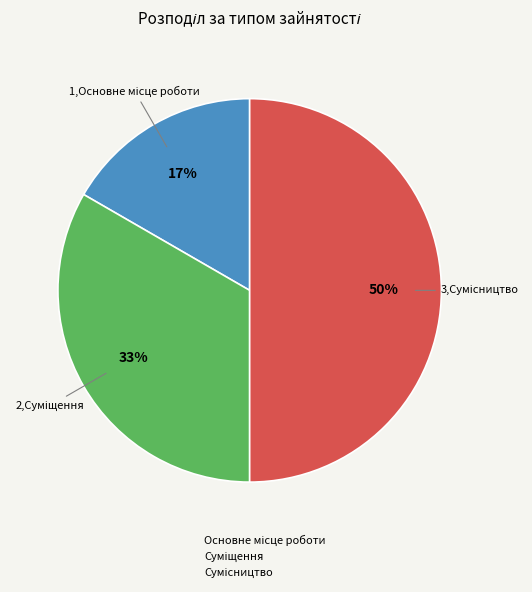

To the nearest percent, what is the average slice percentage?

33%